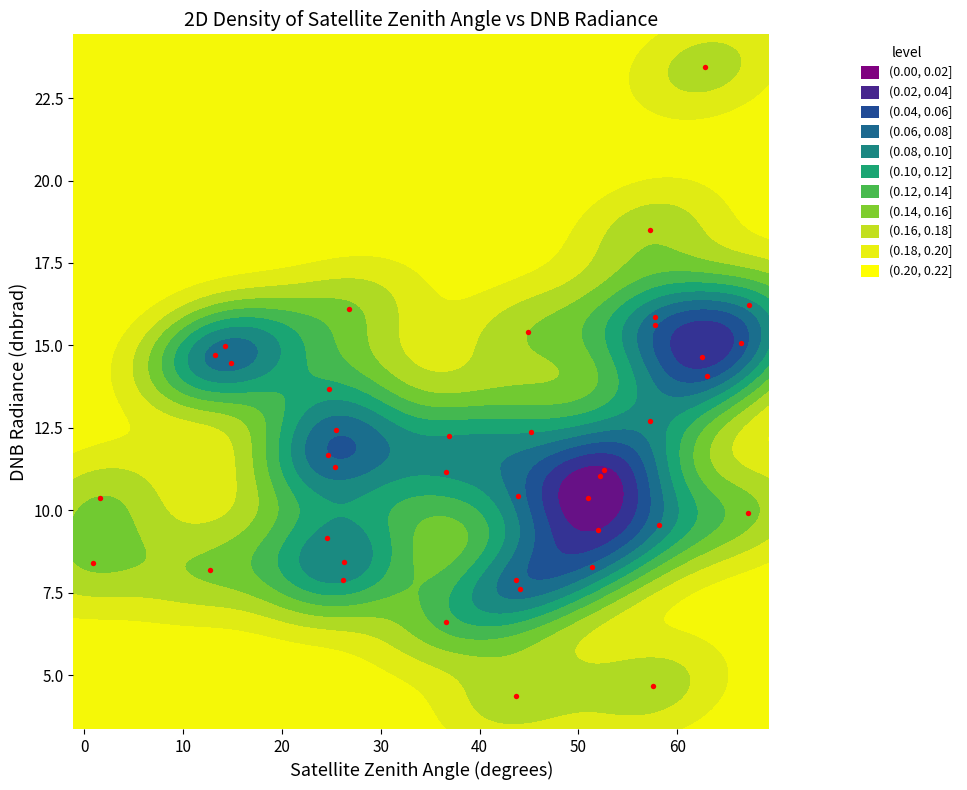

Reading left to right, transcribe all the data shown in this chart.

12.4	15.6	15.4	4.7	8.4	12.3	4.4	10.4	7.6	7.9	11.7	18.5	6.6	8.4	9.9	15.1	9.2	15.0	12.4	14.1	12.7	7.9	16.1	11.2	16.2	10.4	14.5	10.4	11.2	9.6	11.0	8.3	13.7	14.7	11.3	15.9	14.7	23.4	9.4	8.2